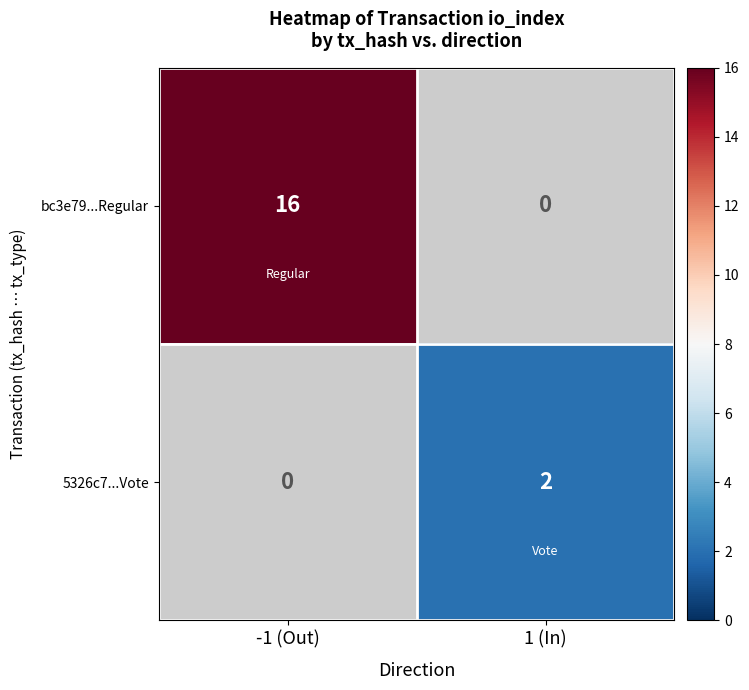

How many categories are shown in the chart?

2